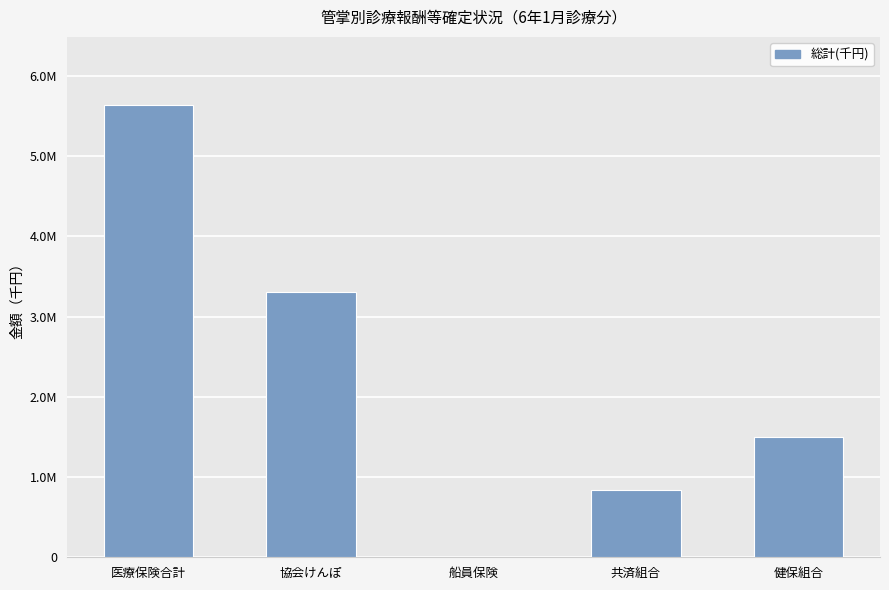

What is the label of the 2nd bar from the right?

共済組合